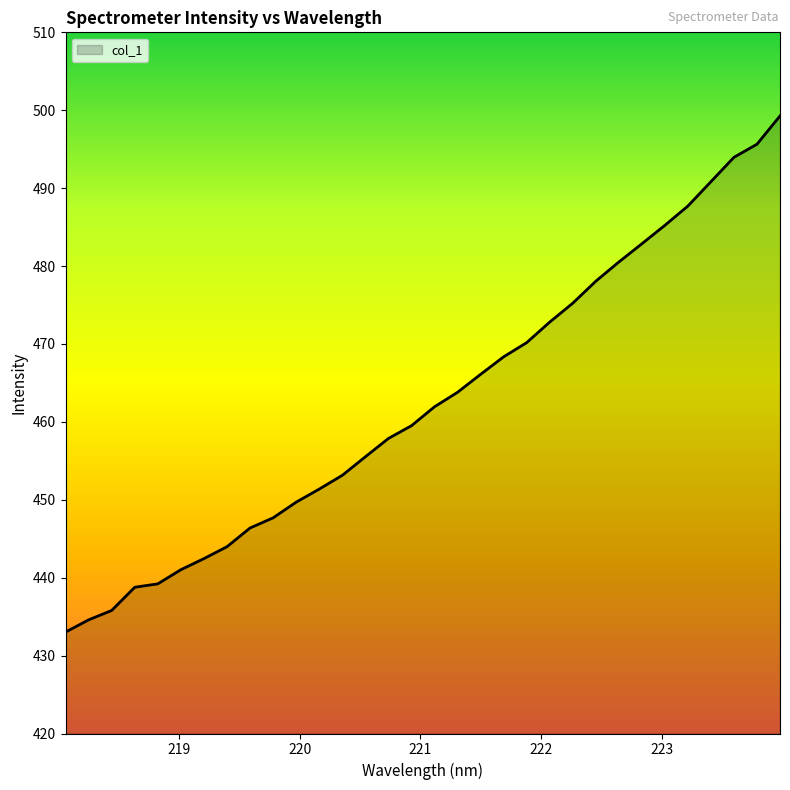

What is the greatest value displayed?

499.3